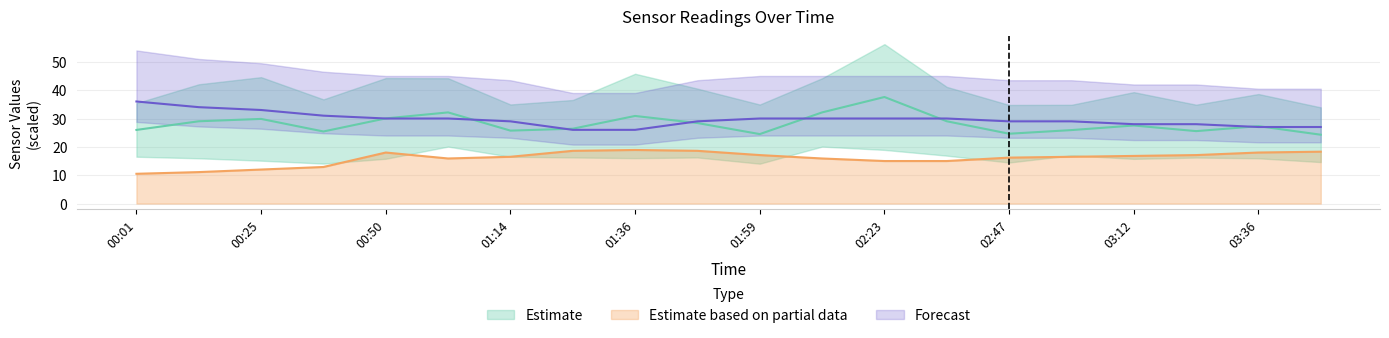

The value of Estimate based on partial data at 01:36 is 18.9. True or false?

True